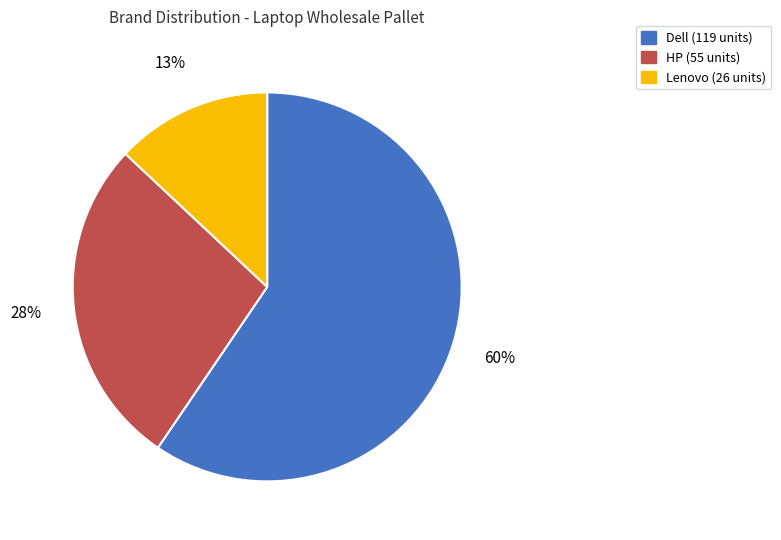

Count the number of slices in the pie.

3